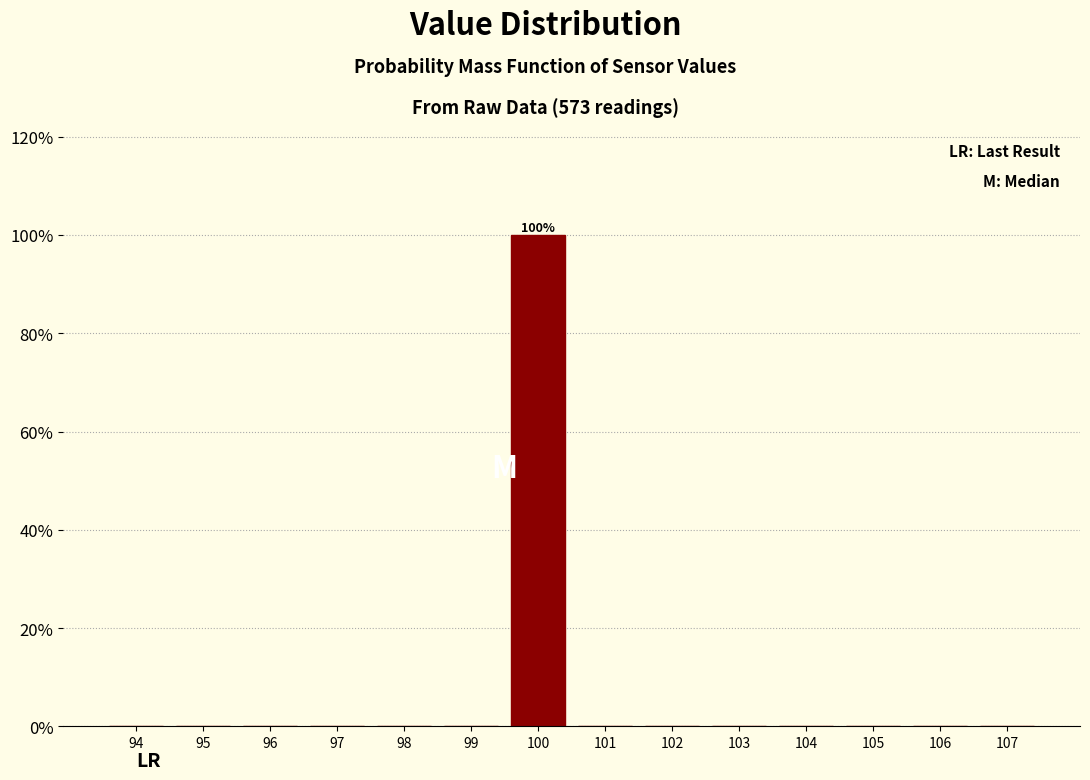

Are the bars horizontal?

No